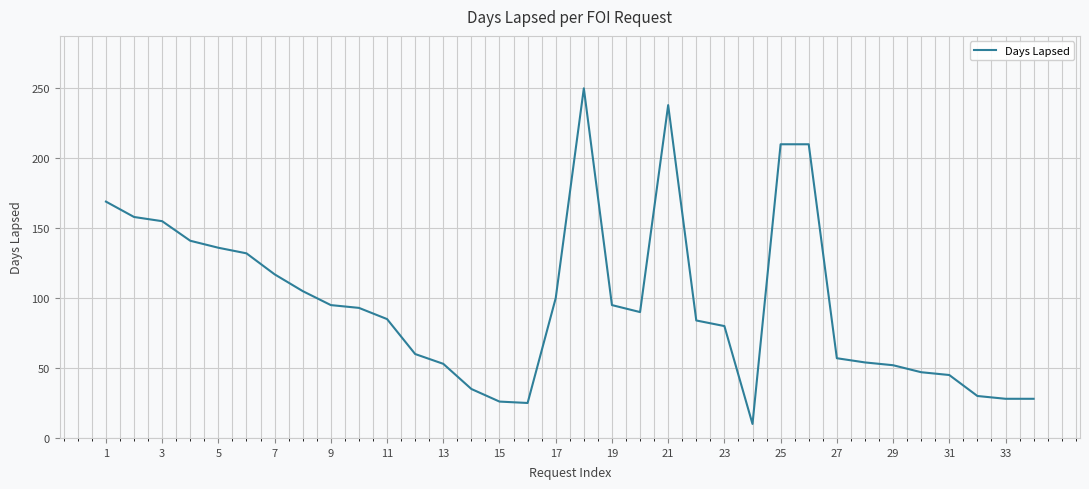

What is the difference between the maximum and minimum values?

240